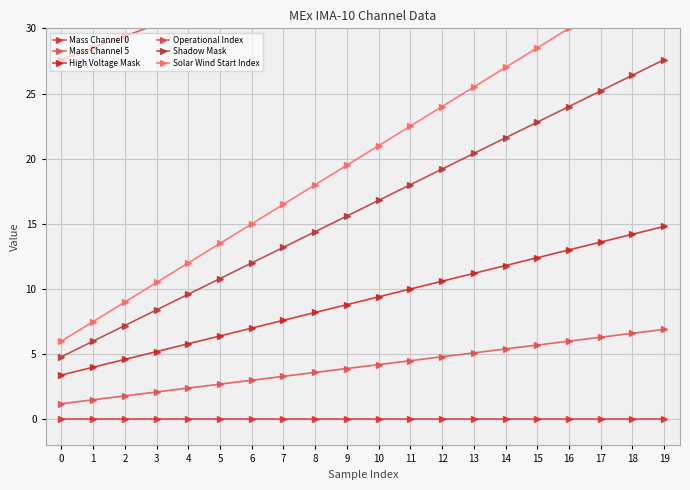

Which series has the widest spread of values?

Solar Wind Start Index